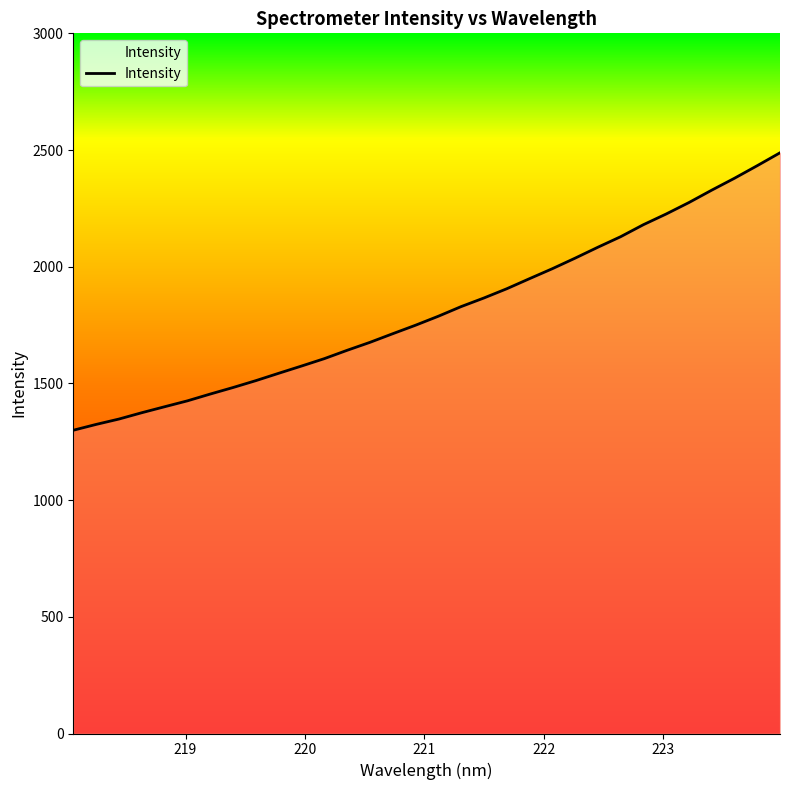

What is the smallest value displayed?

1299.4